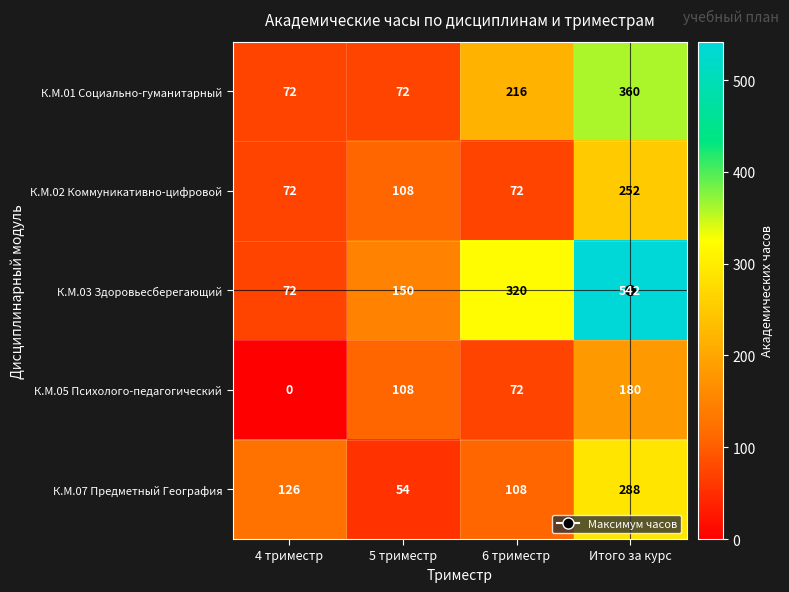

True or false: К.М.07 Предметный География has a value of 463 at Итого за курс.

False